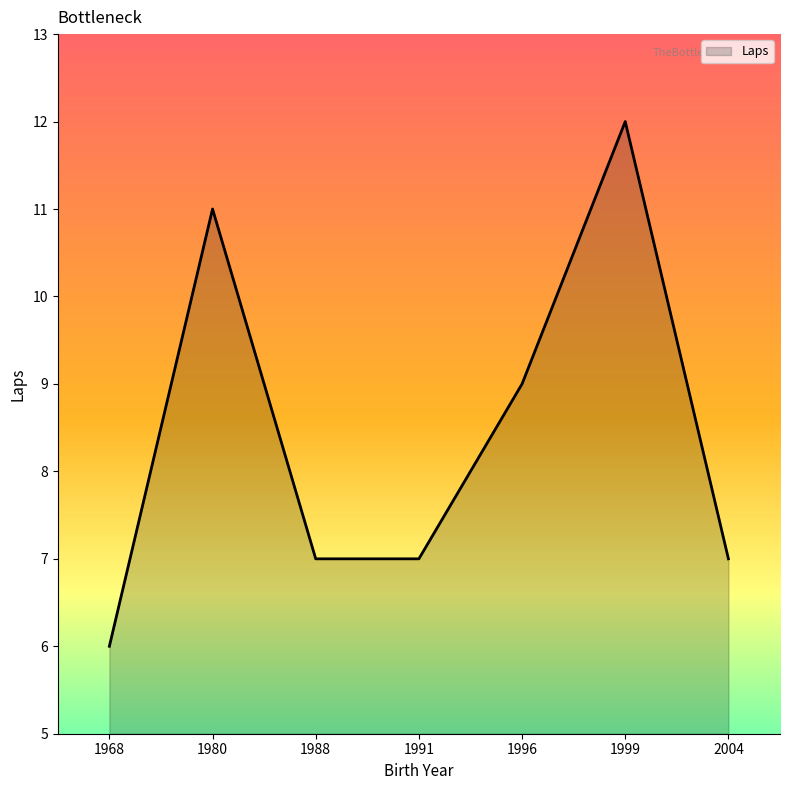

True or false: the data shows 10 at 2004.

False